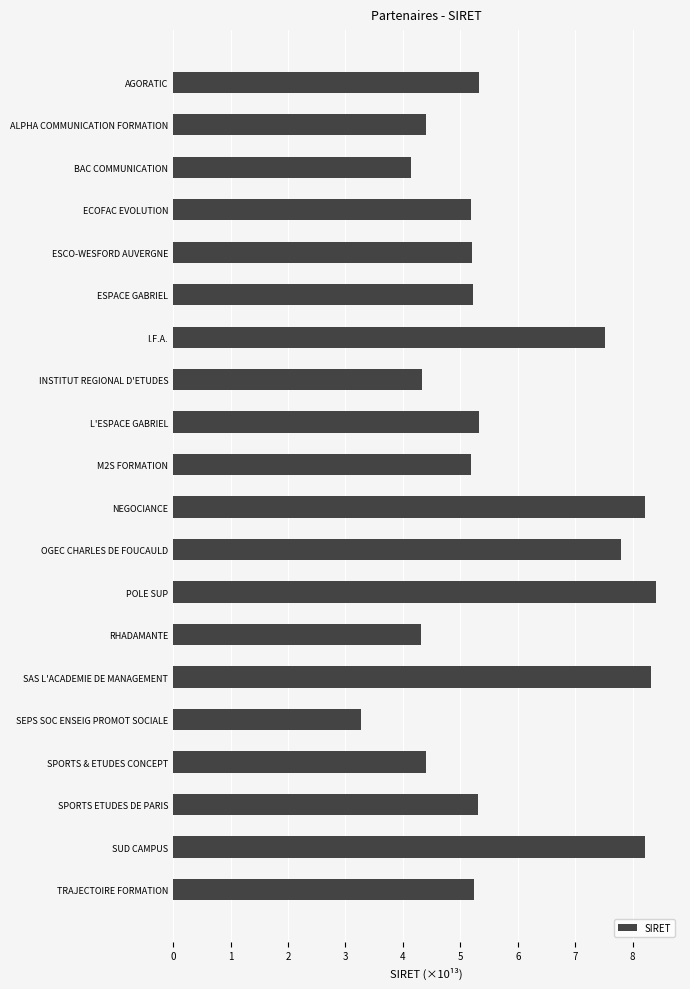

Reading top to bottom, extract all data points from this chart.

5.3	4.4	4.1	5.2	5.2	5.2	7.5	4.3	5.3	5.2	8.2	7.8	8.4	4.3	8.3	3.3	4.4	5.3	8.2	5.2